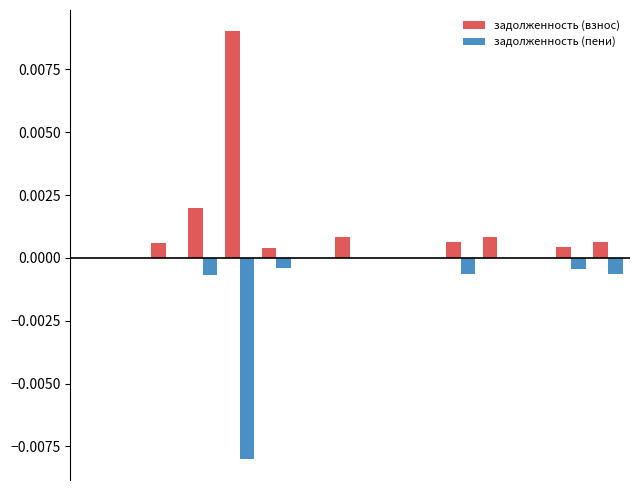

Which series has the largest total across all categories?

задолженность (взнос)